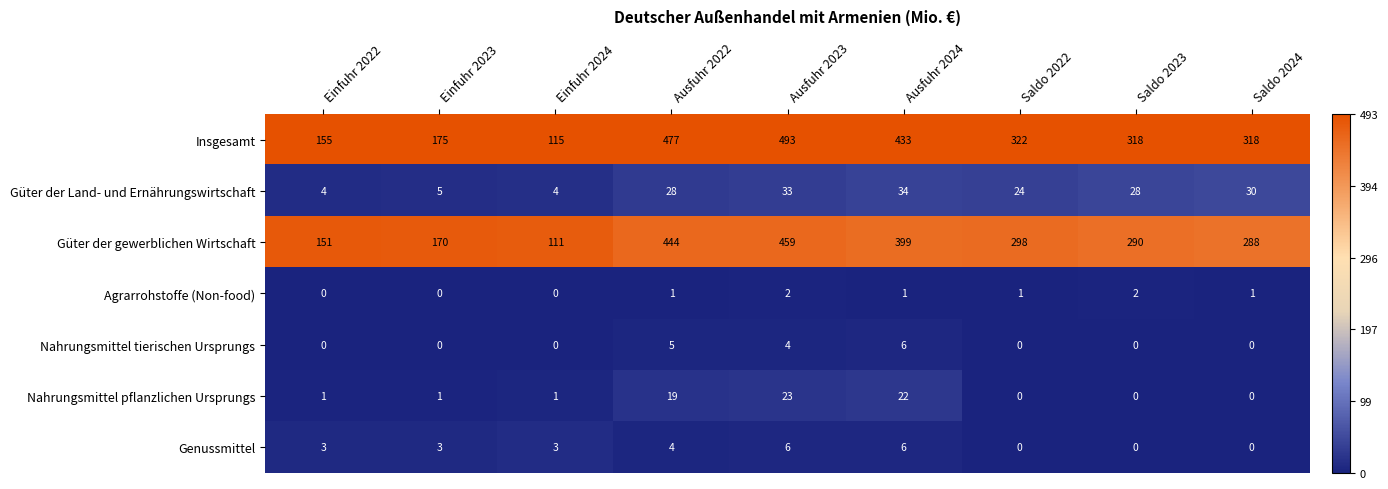

Is it true that Genussmittel equals 0 at Saldo 2023?

True